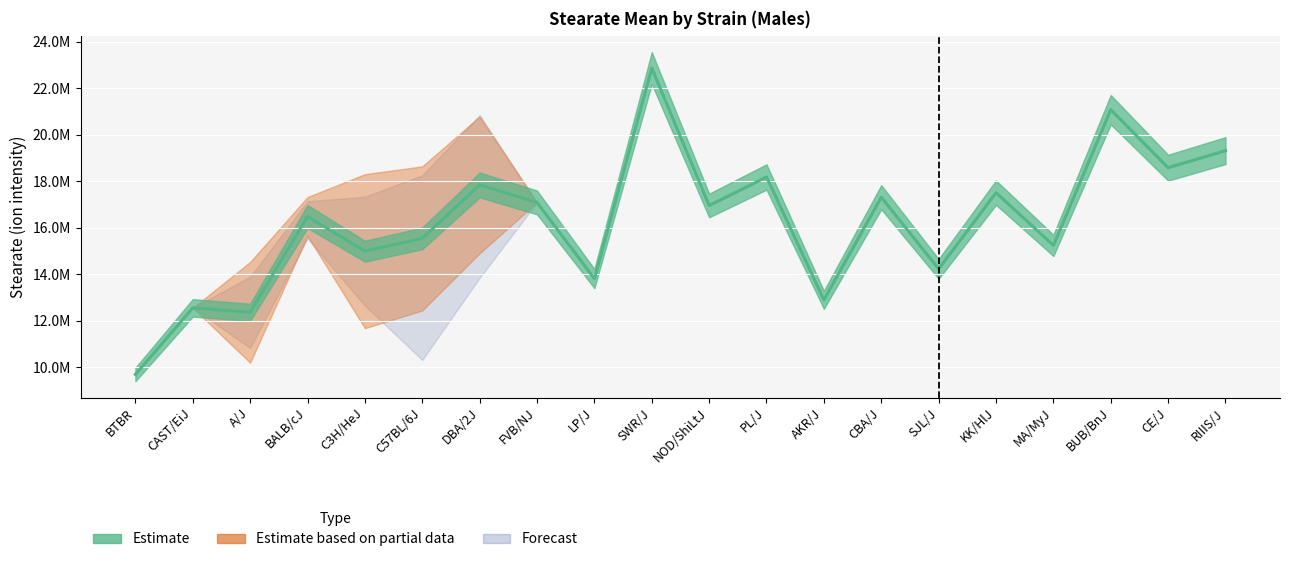

True or false: mean_sd_upper and mean intersect in this chart.

False